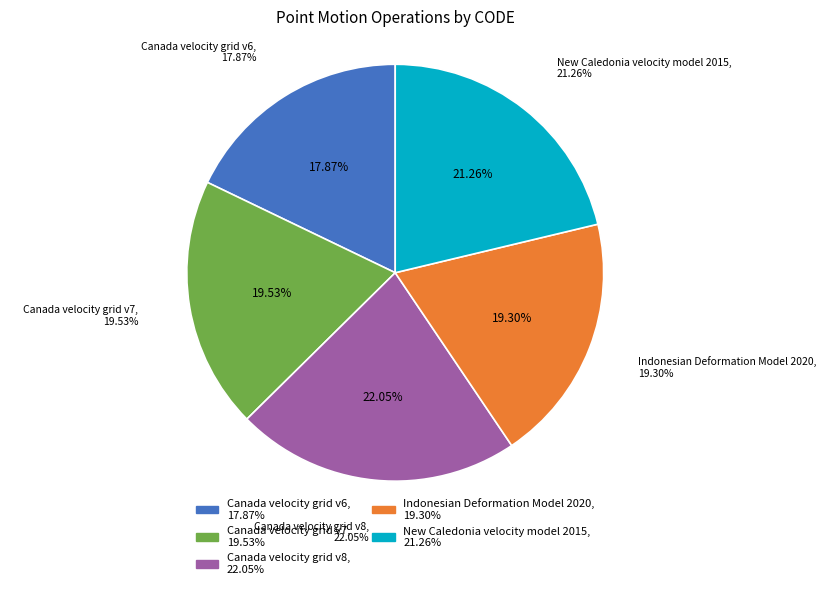

What is the total percentage of Indonesian Deformation Model 2020 and Canada velocity grid v7?

38.8%